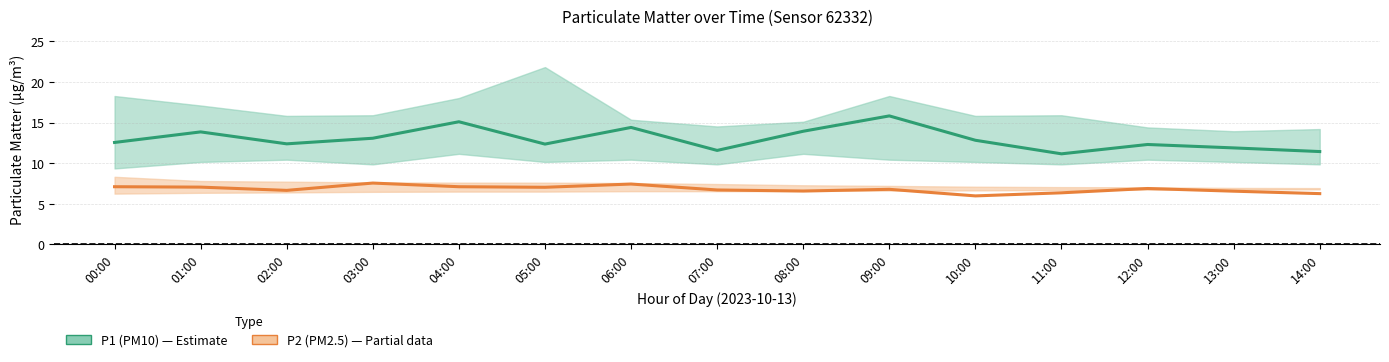

True or false: P1 (PM10) and P2 (PM2.5) intersect in this chart.

False